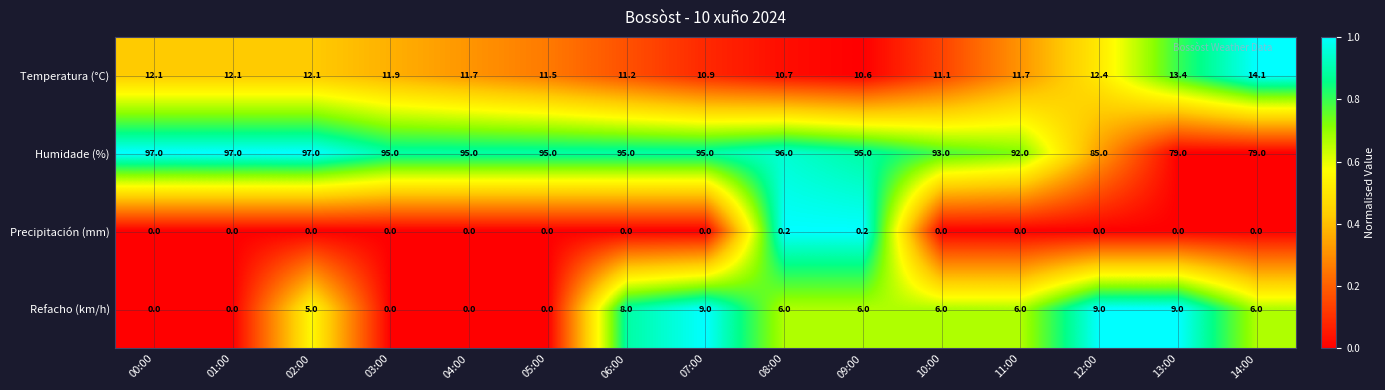

At which label does Temperatura (°C) first exceed 11?

00:00